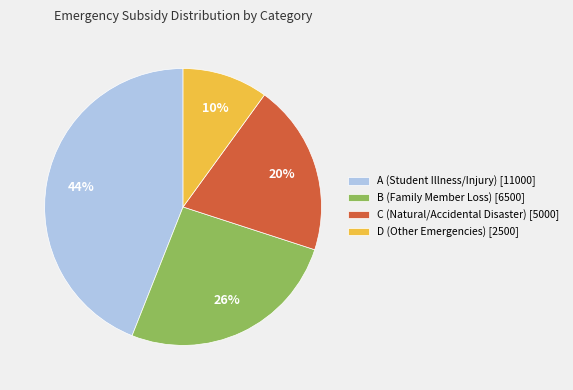

What percentage is the C (Natural/Accidental Disaster) [5000] slice, to the nearest percent?

20%